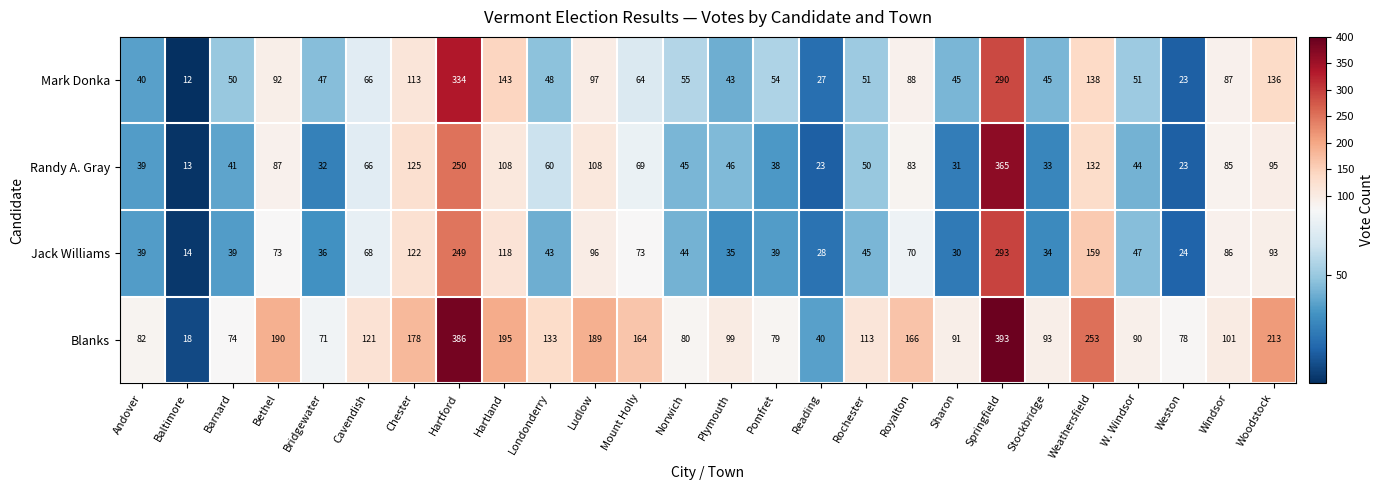

How many distinct data groups are displayed?

4